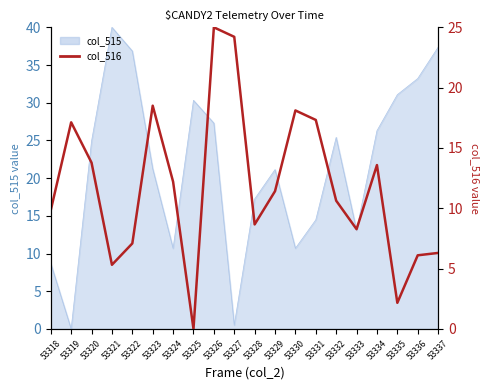

At which category does the data reach its first local peak?

53319